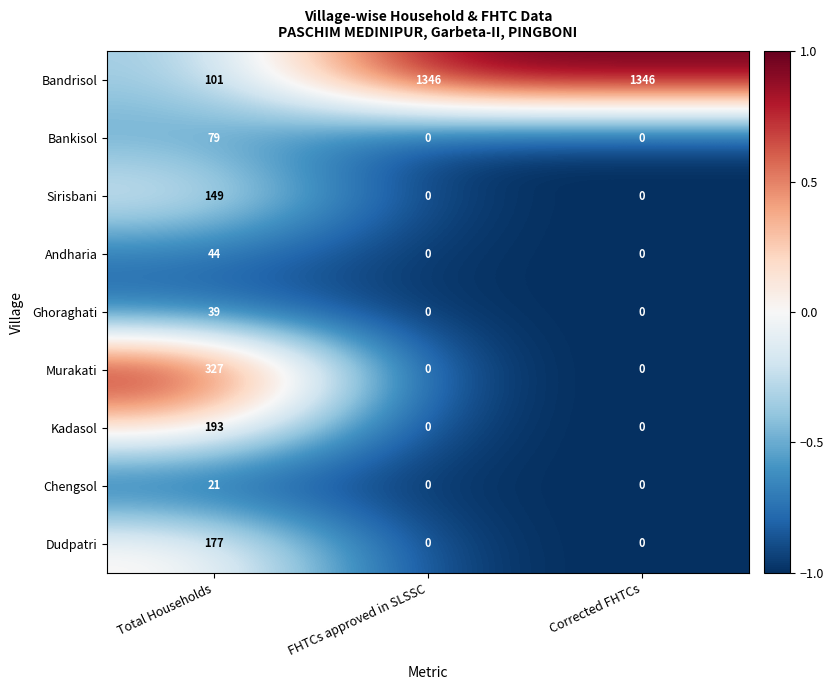

Reading left to right, transcribe all the data shown in this chart.

Bandrisol: 101	1346	1346
Bankisol: 79	0	0
Sirisbani: 149	0	0
Andharia: 44	0	0
Ghoraghati: 39	0	0
Murakati: 327	0	0
Kadasol: 193	0	0
Chengsol: 21	0	0
Dudpatri: 177	0	0